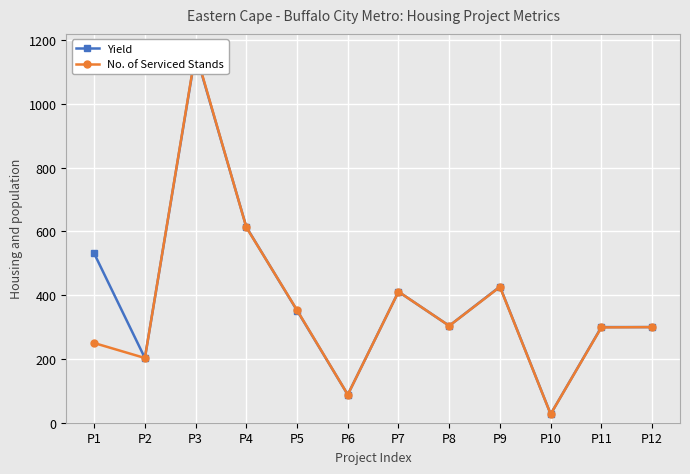

List the series in order of their overall mean, highest first.

Yield, No. of Serviced Stands